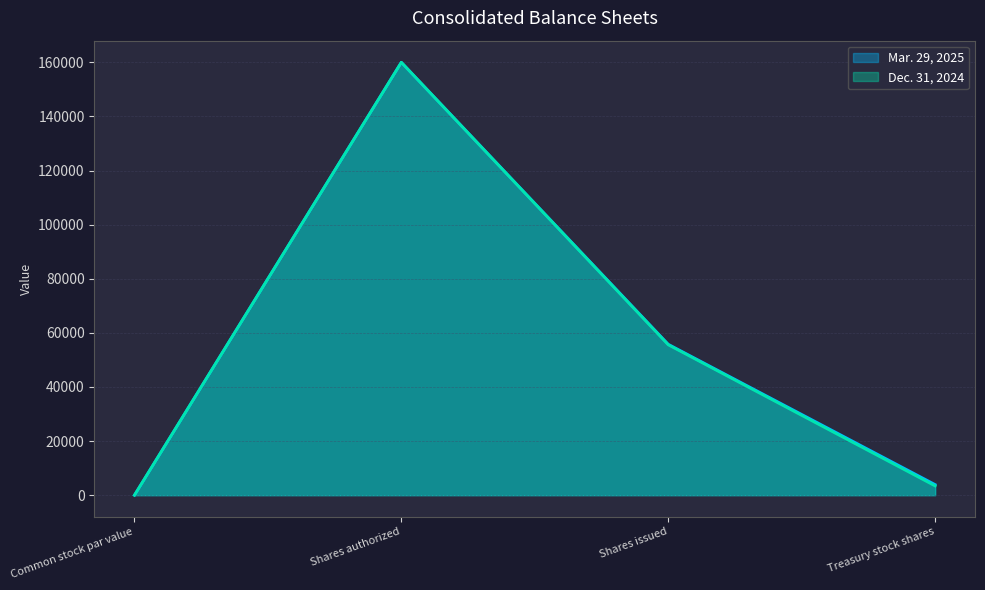

The value of Dec. 31, 2024 at Shares issued is 90991. True or false?

False